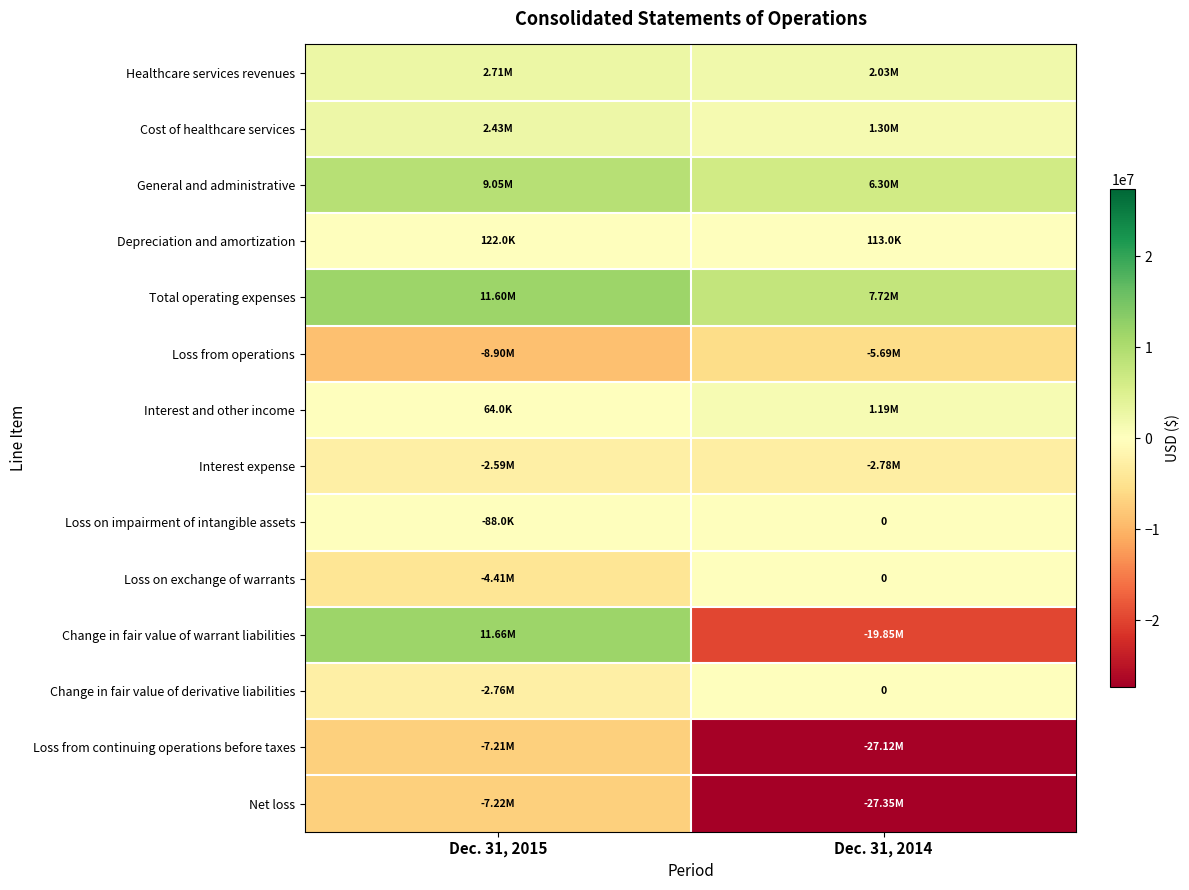

At which label is General and administrative closest to 7675500?

Dec. 31, 2015